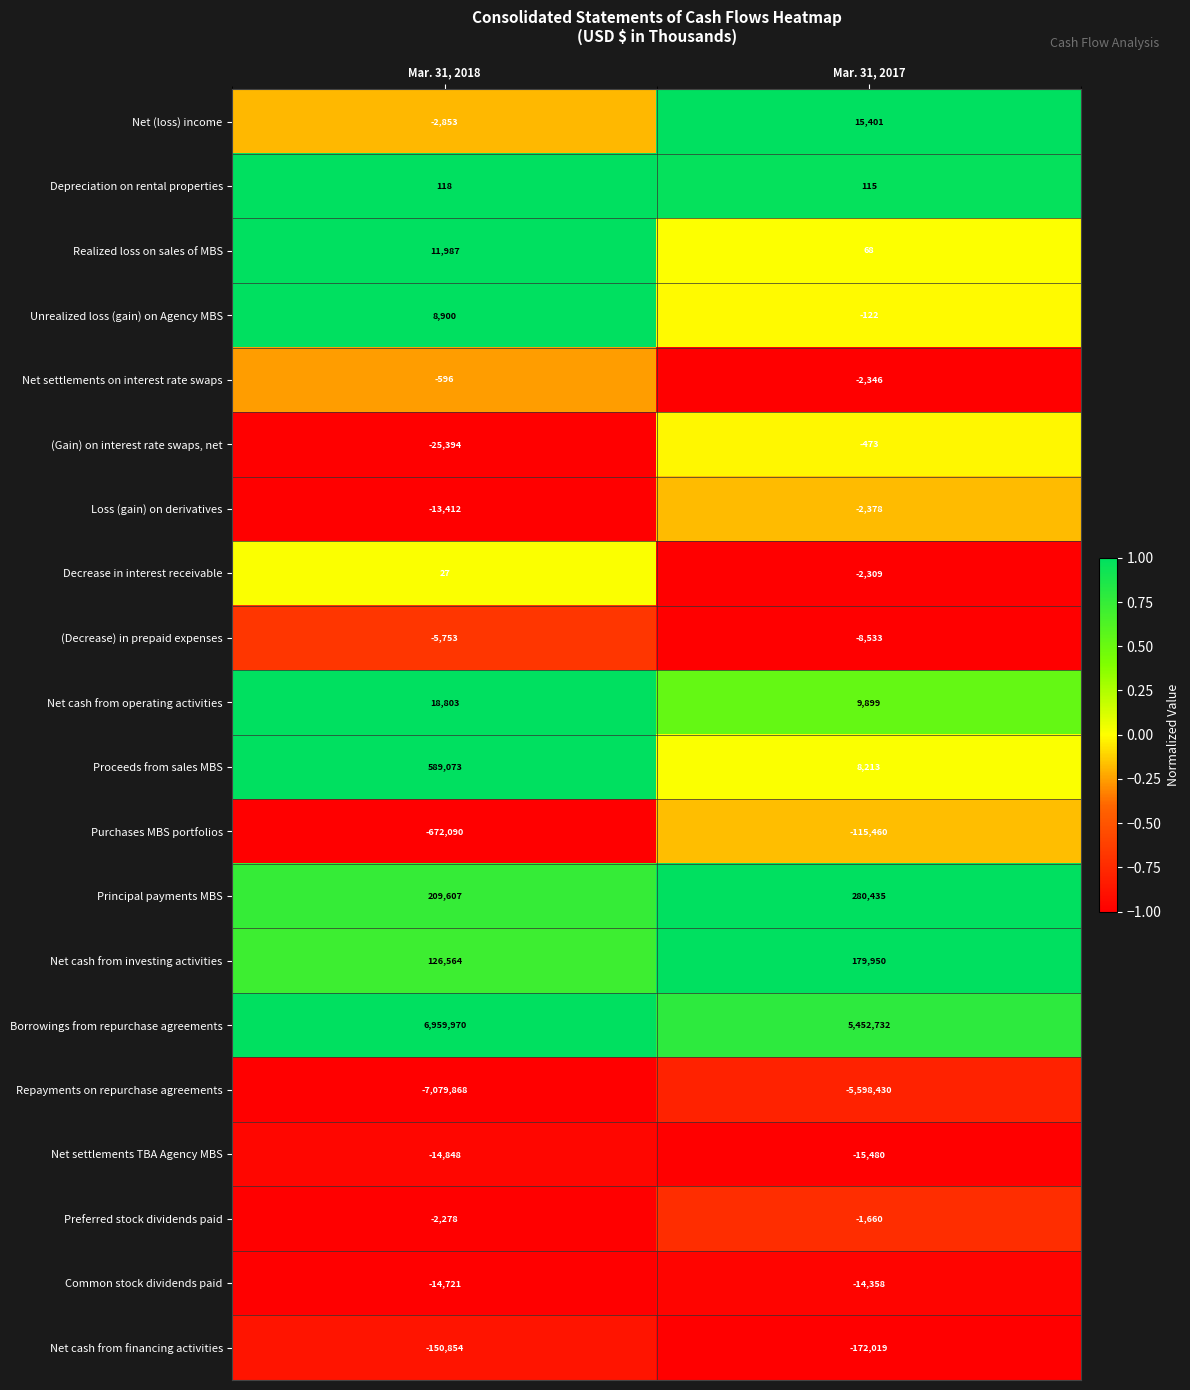

True or false: Purchases MBS portfolios has a value of -115460 at Mar. 31, 2017.

True